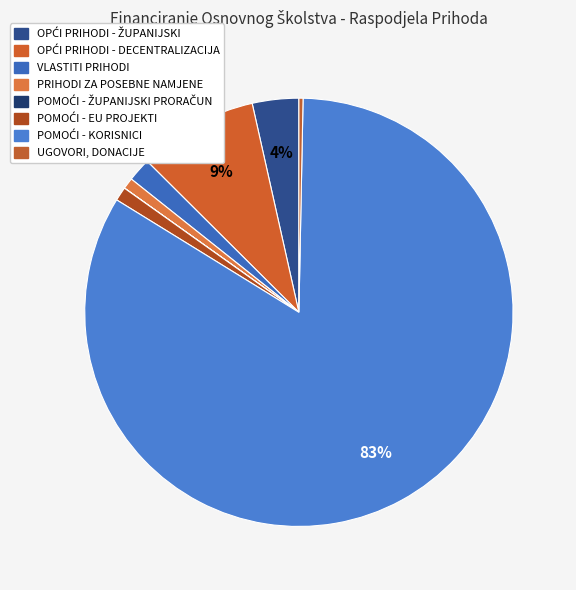

What is the smallest slice in the pie chart?

POMOĆI - ŽUPANIJSKI PRORAČUN